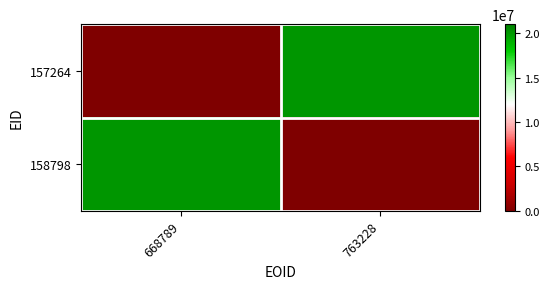

Rank the series at 763228 from highest to lowest value.

157264, 158798